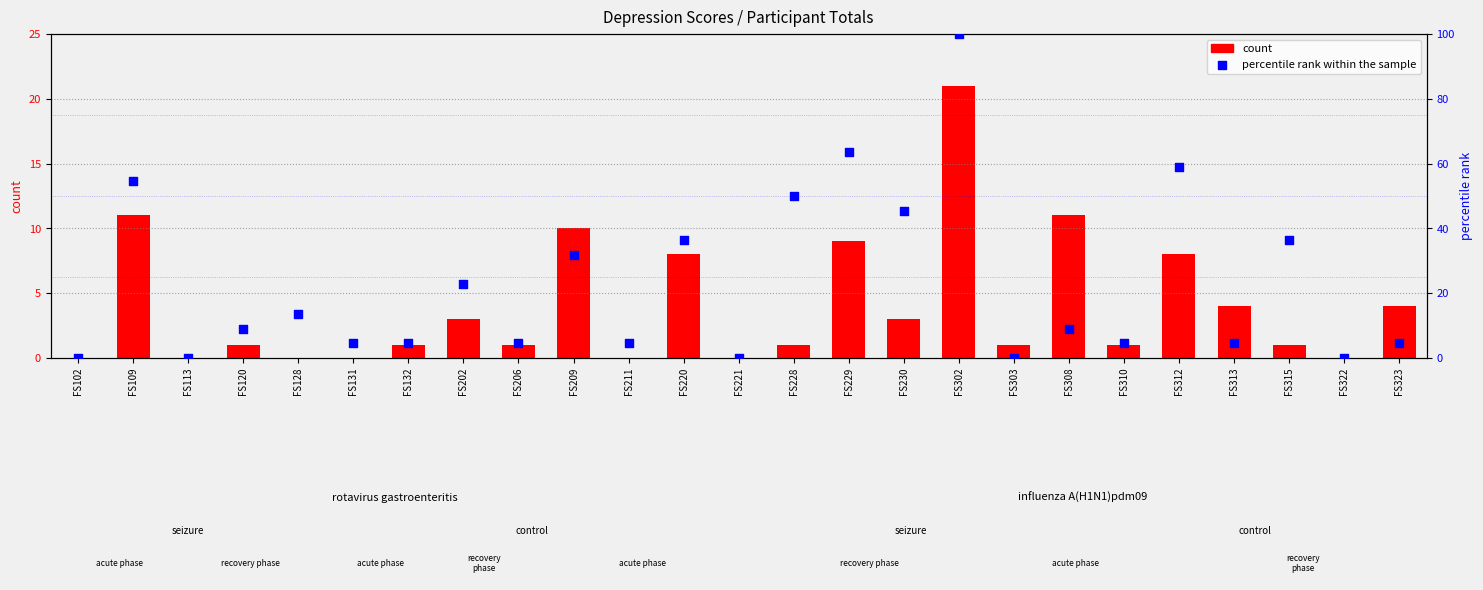

What are all the series names shown in the legend?

count, percentile rank within the sample